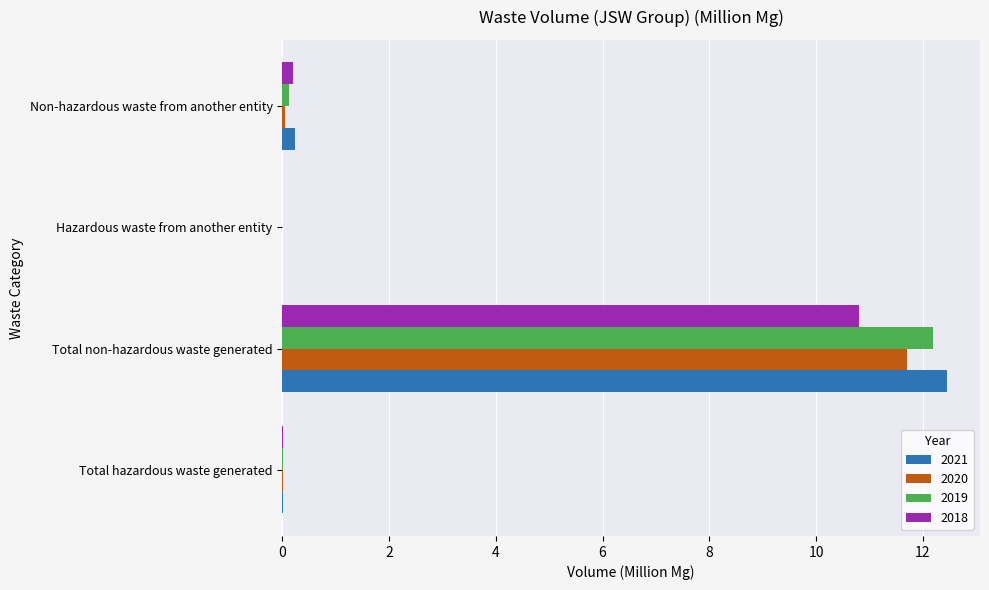

Where is 2018 nearest to the value 5?

Non-hazardous waste from another entity